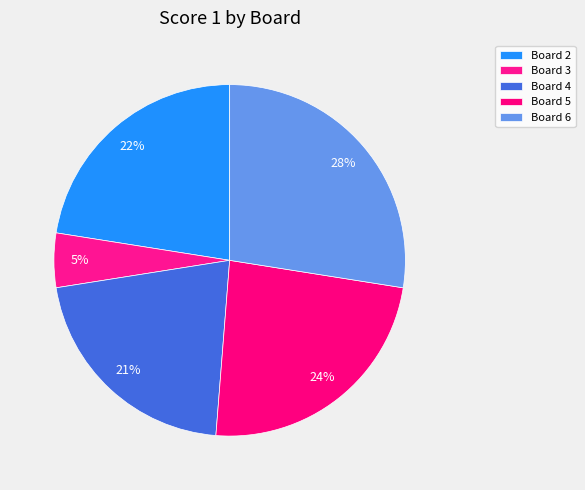

What is the ratio of the value at Board 6 to the value at Board 3?

5.5